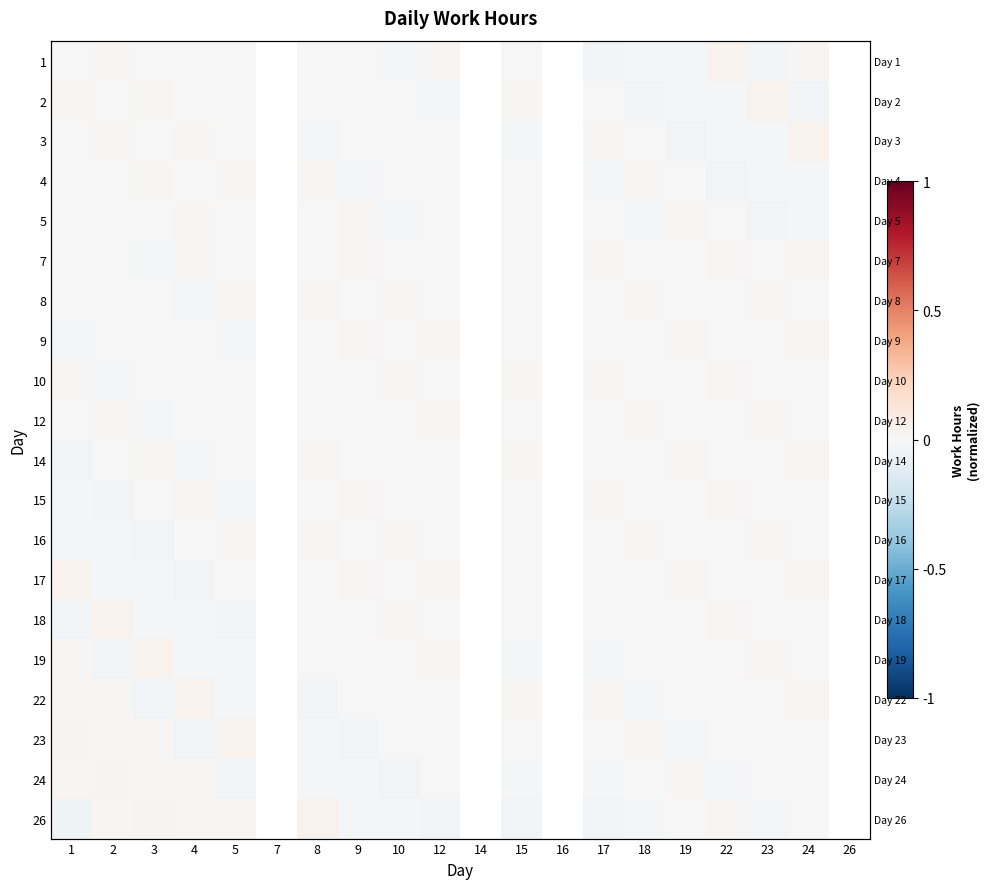

Count the number of data series in this chart.

20